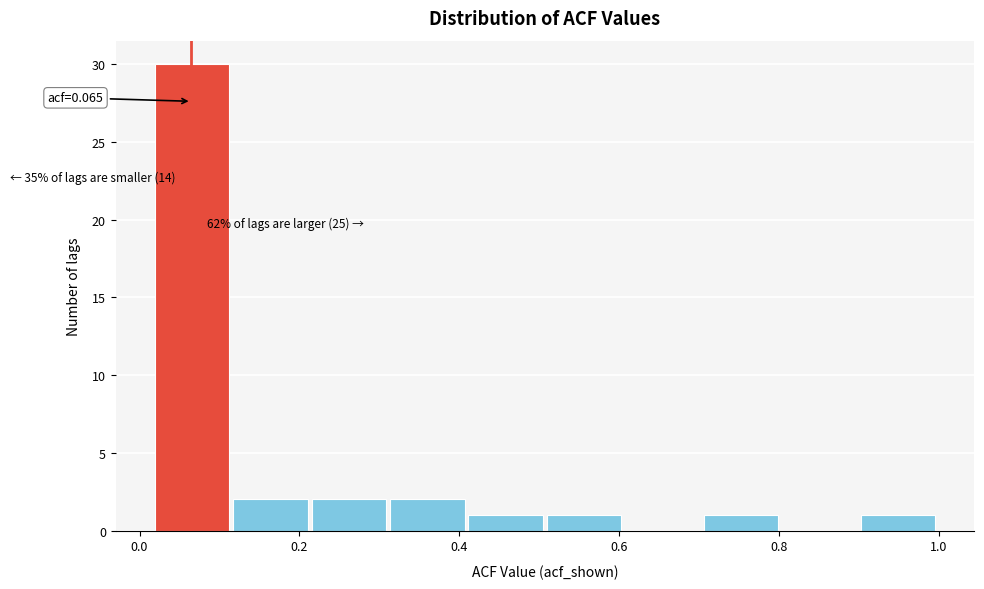

Which range on the x-axis has the tallest bar?

0.02 to 0.12